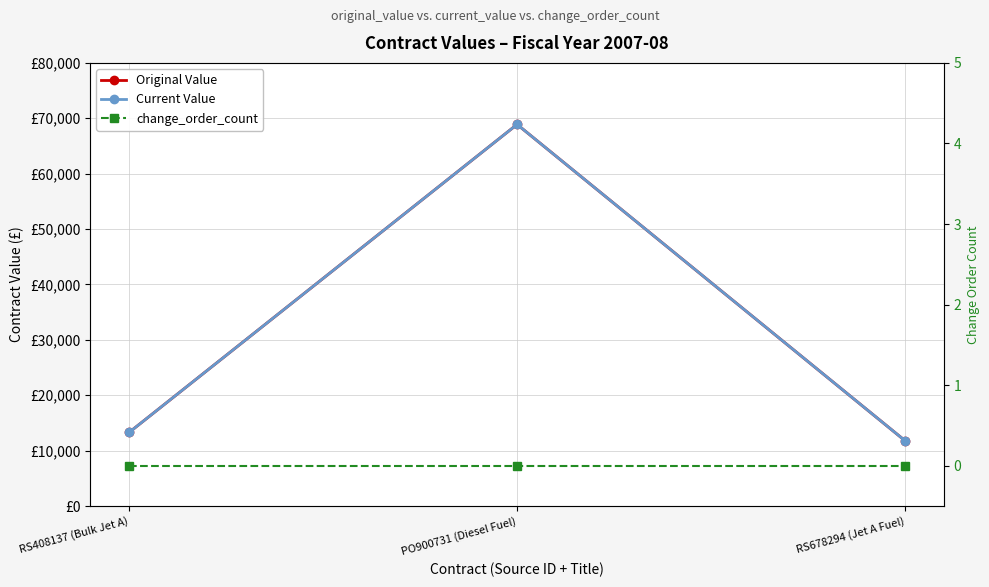

At how many categories does at least one series exceed 30135?

1